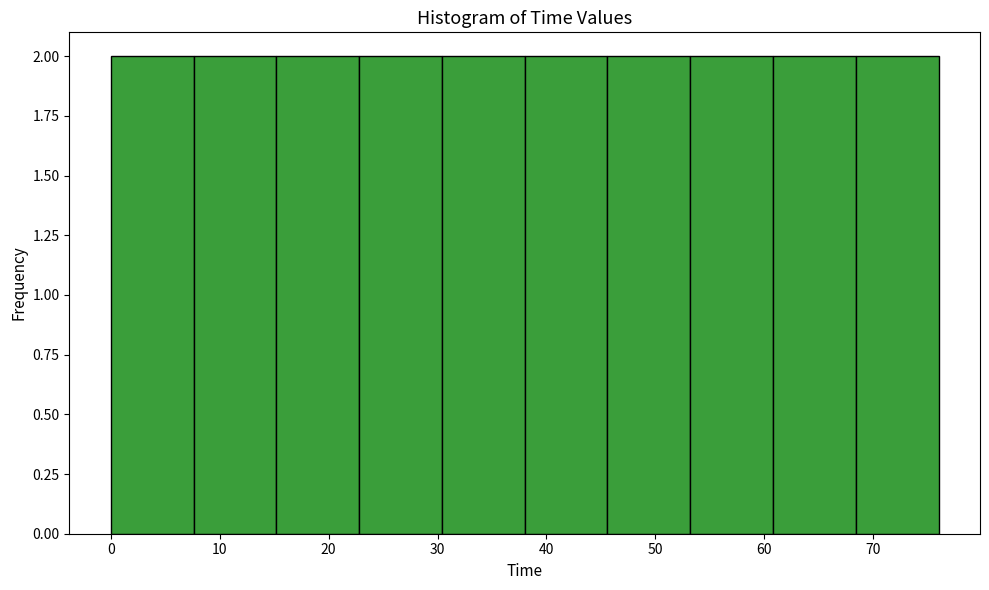

What is the height of the bar covering 45.6 to 53.2 on the x-axis? Neither the bar edges nor the heights are printed on the chart, so give them approximately, as read against the axes.

2